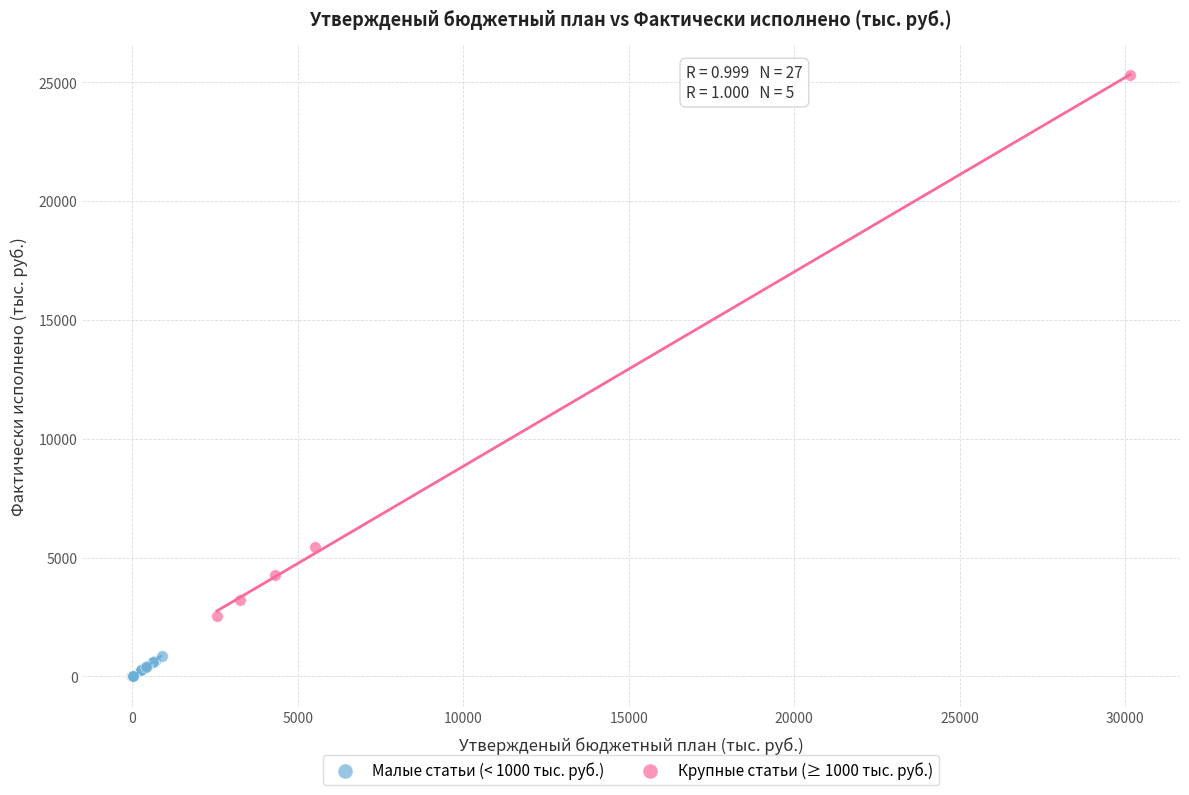

Which series reaches the minimum Y coordinate?

Малые статьи (< 1000 тыс. руб.)